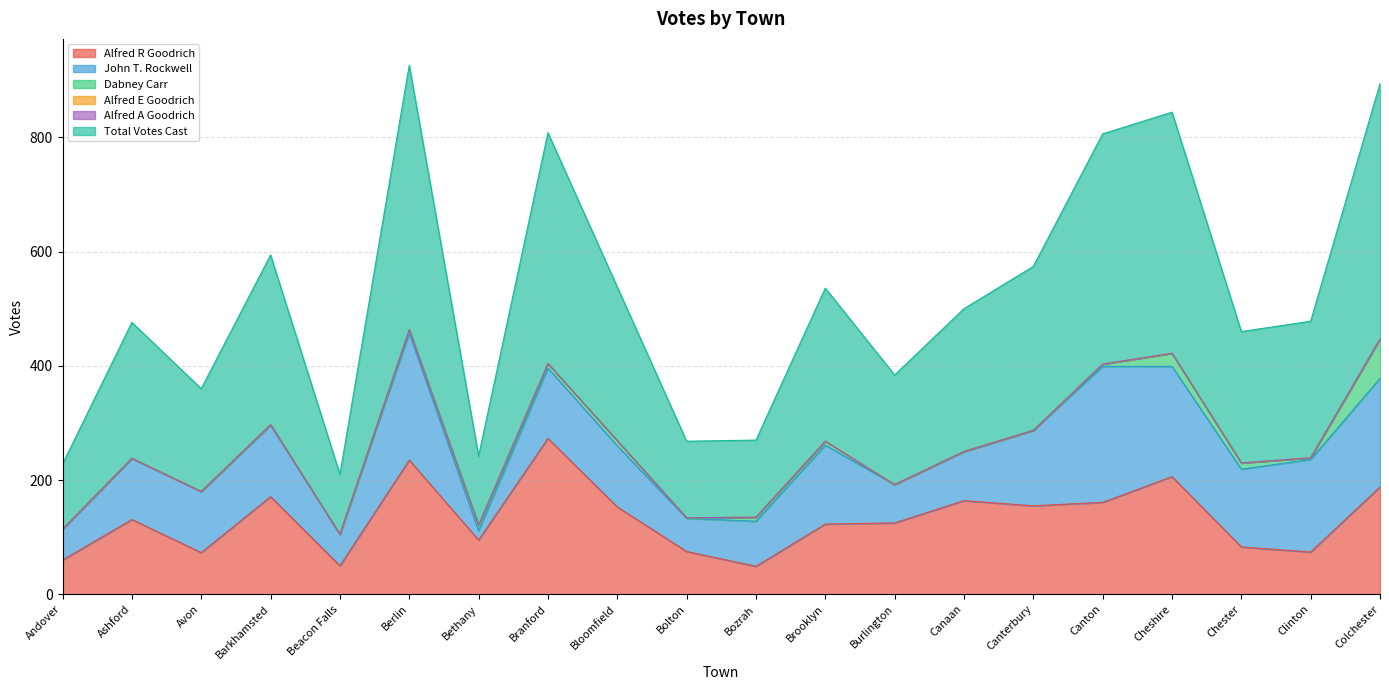

True or false: Total Votes Cast and Alfred E Goodrich intersect in this chart.

False